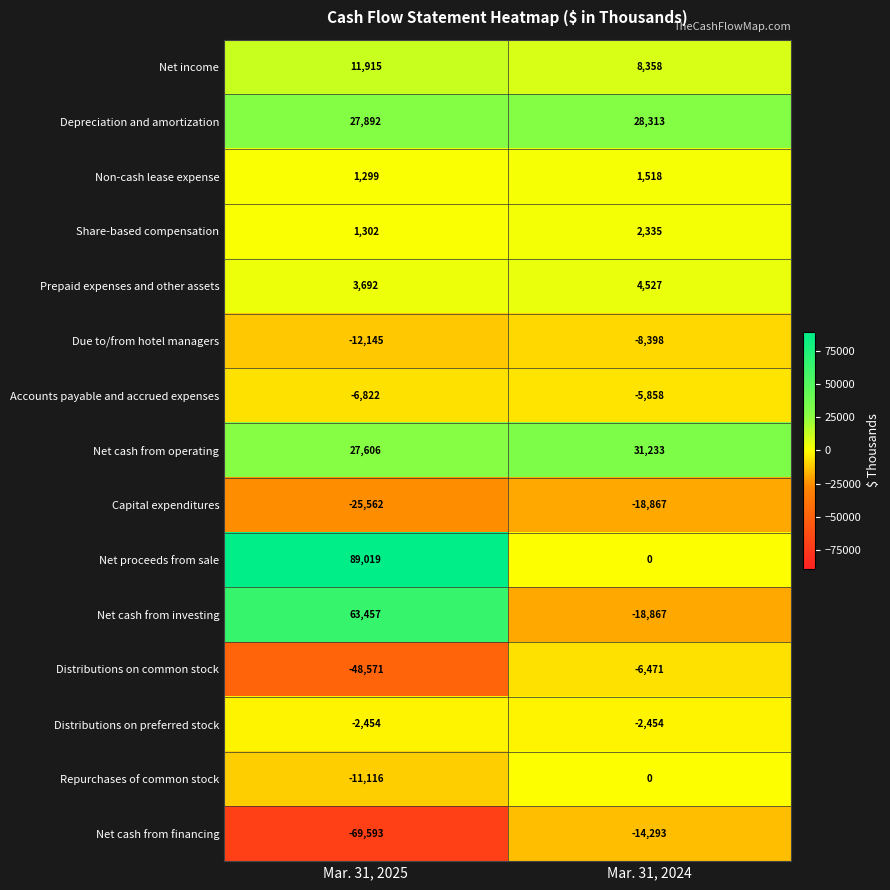

Rank the series by their maximum value, from lowest to highest.

Capital expenditures, Net cash from financing, Due to/from hotel managers, Distributions on common stock, Accounts payable and accrued expenses, Distributions on preferred stock, Repurchases of common stock, Non-cash lease expense, Share-based compensation, Prepaid expenses and other assets, Net income, Depreciation and amortization, Net cash from operating, Net cash from investing, Net proceeds from sale